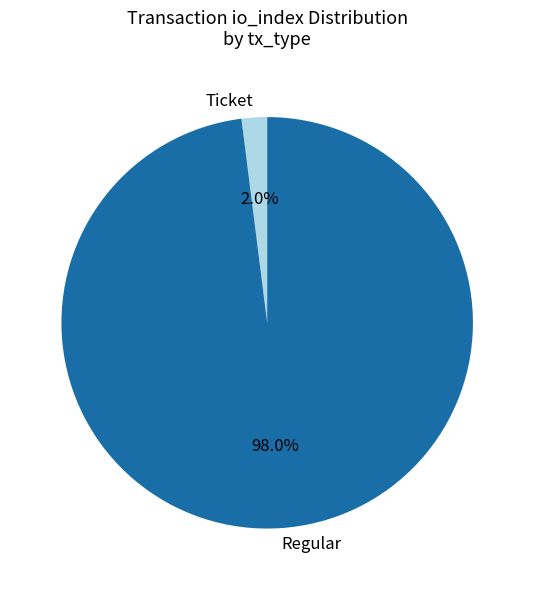

To the nearest percent, what is the difference between the largest and smallest slice percentages?

96%